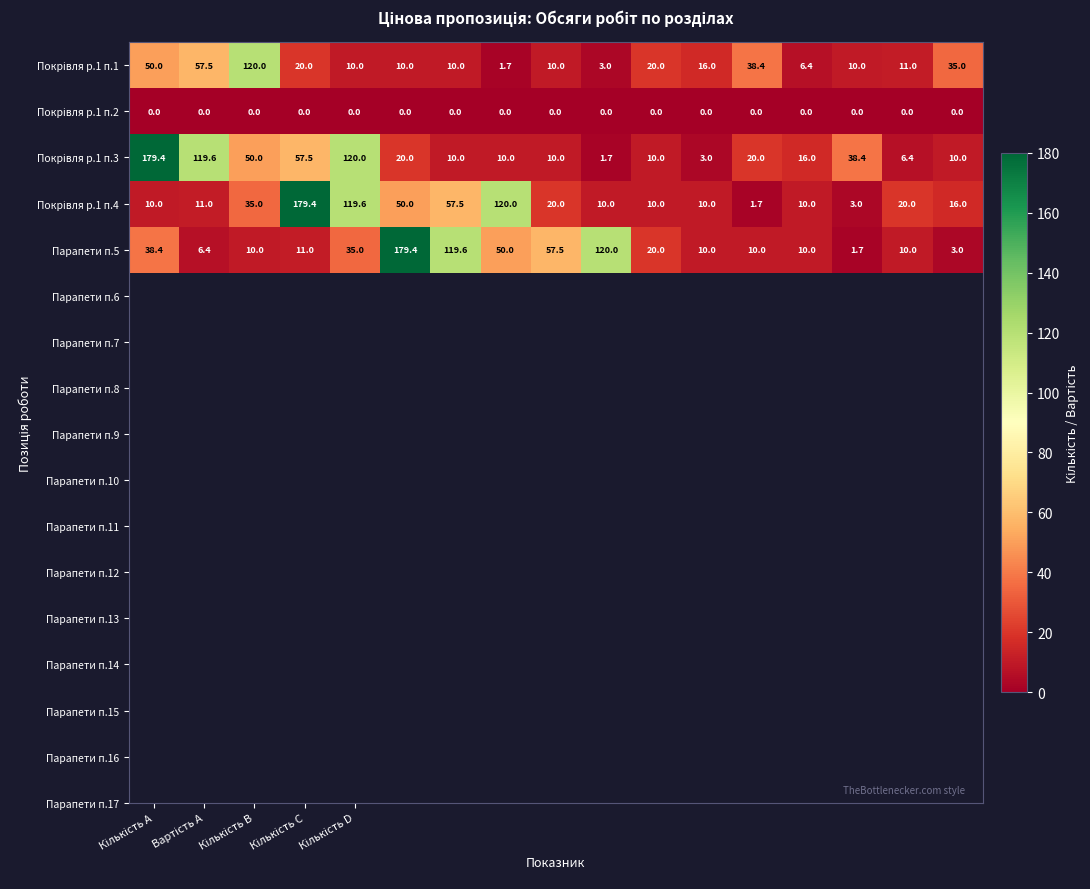

What is the maximum value shown in the chart?

179.4